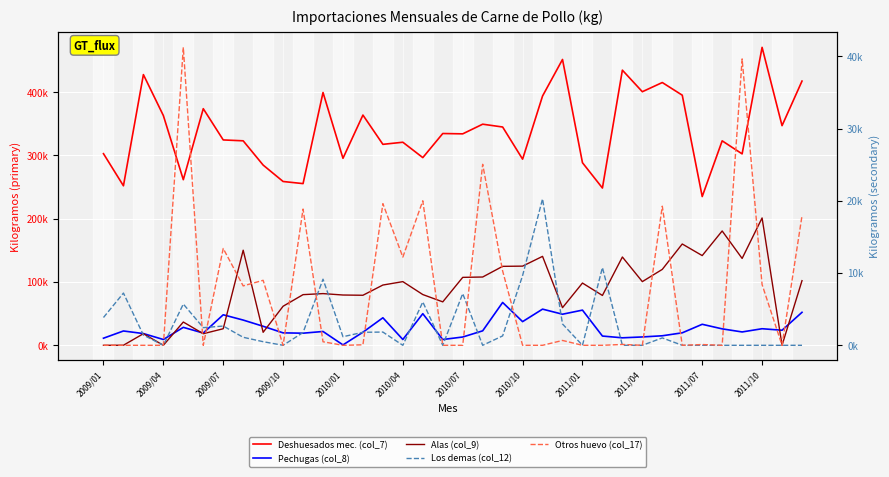

How many values in the Alas (col_9) series exceed 95237?

18